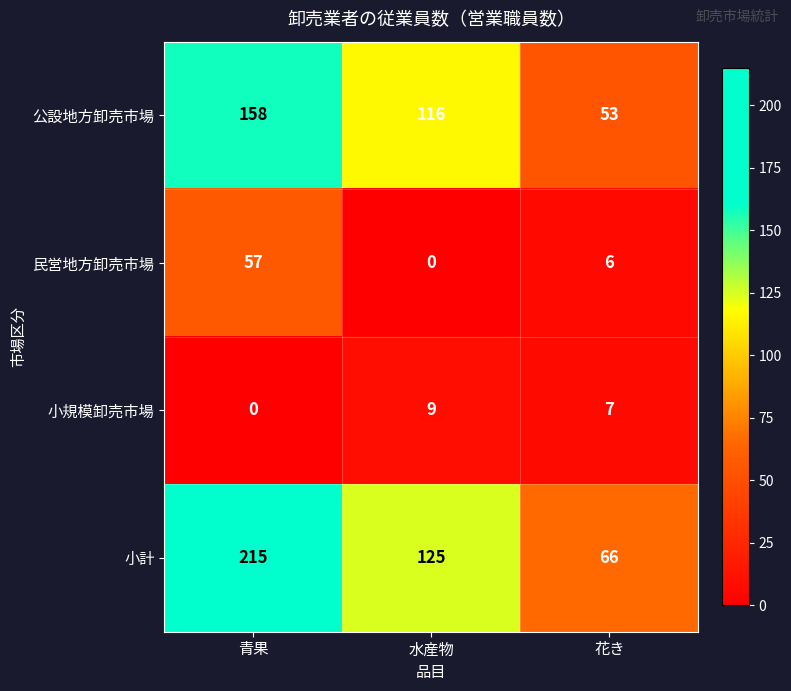

At how many categories does at least one series exceed 73?

2